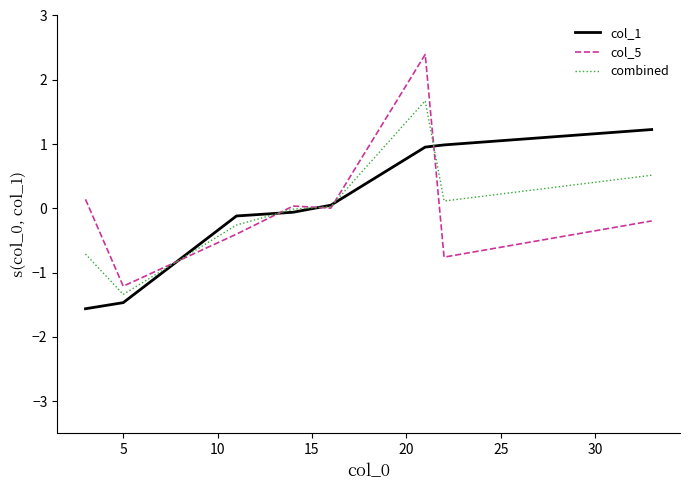

Which series has the largest range (max minus min)?

col_5